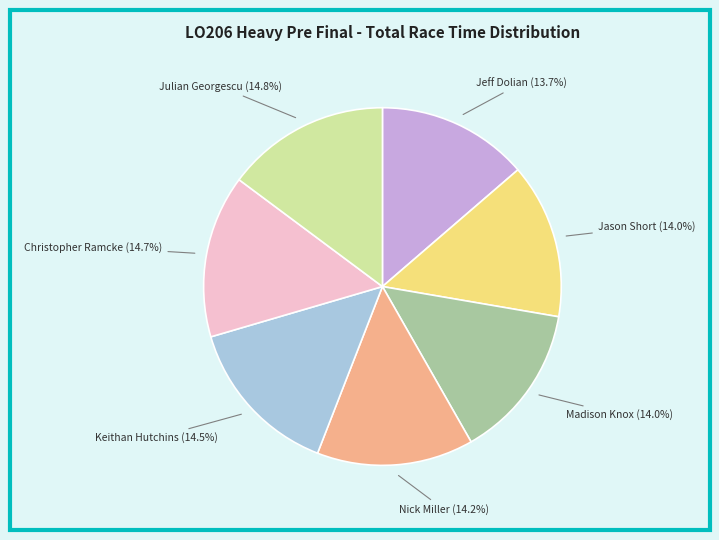

Is it true that Christopher Ramcke is 15% of the pie?

True